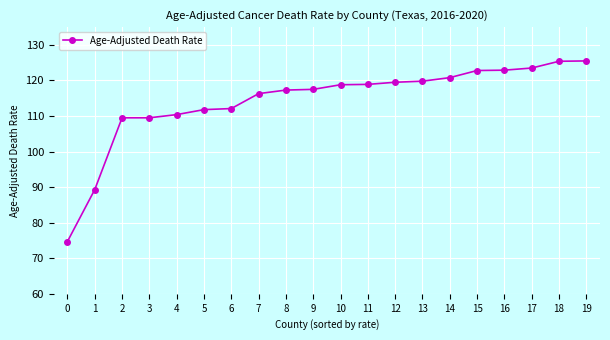

Which has a higher value, 3 or 15?

15